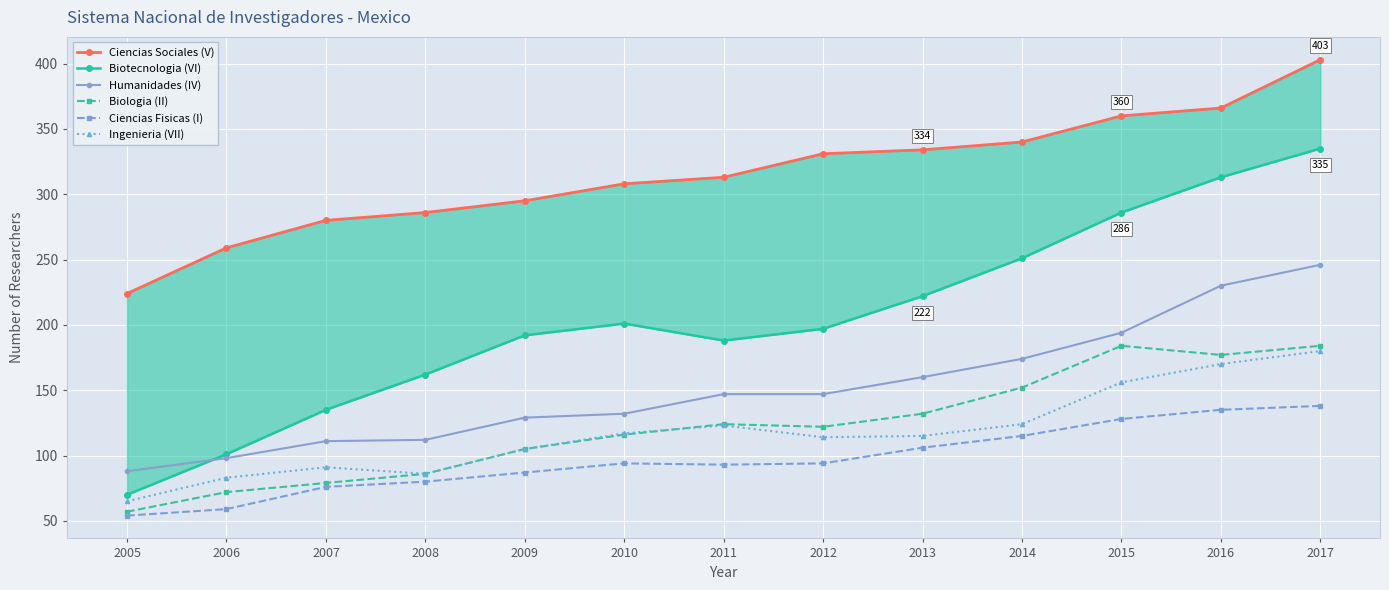

How many lines are shown in the chart?

6